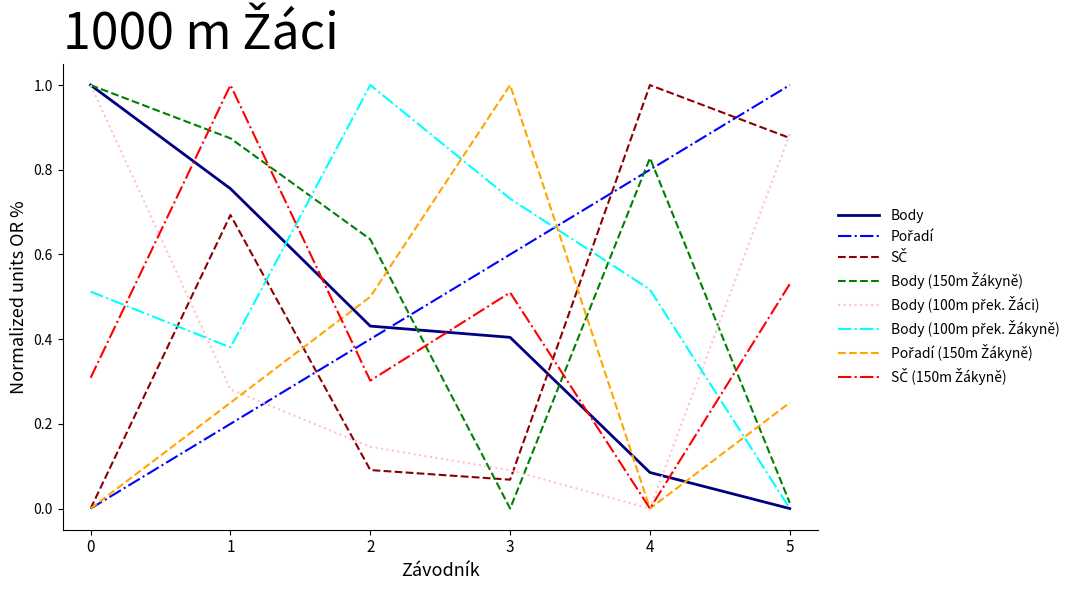

The value of Body at 2 is 0.4. True or false?

True